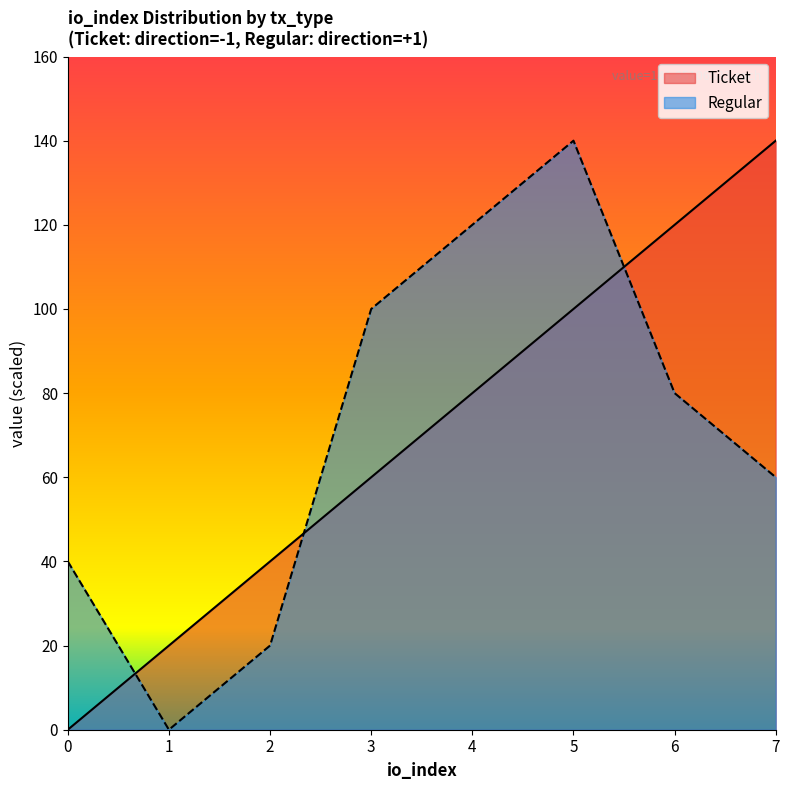

Between 0 and 7, which series saw the biggest shift?

Ticket